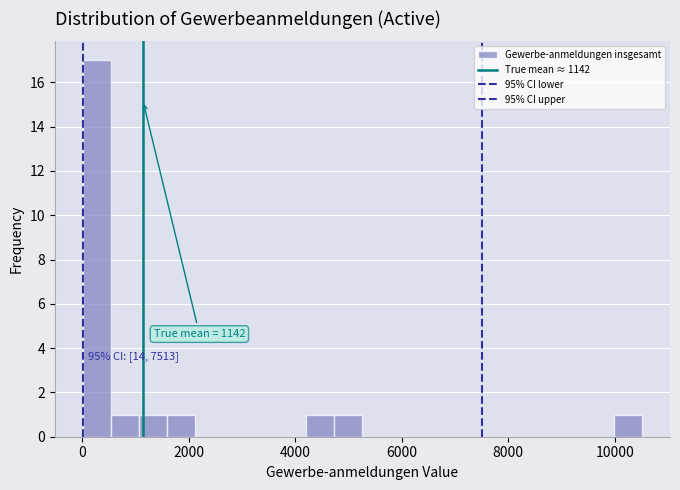

Read against the x-axis, roughly where is the centre of the tallest bar?

200